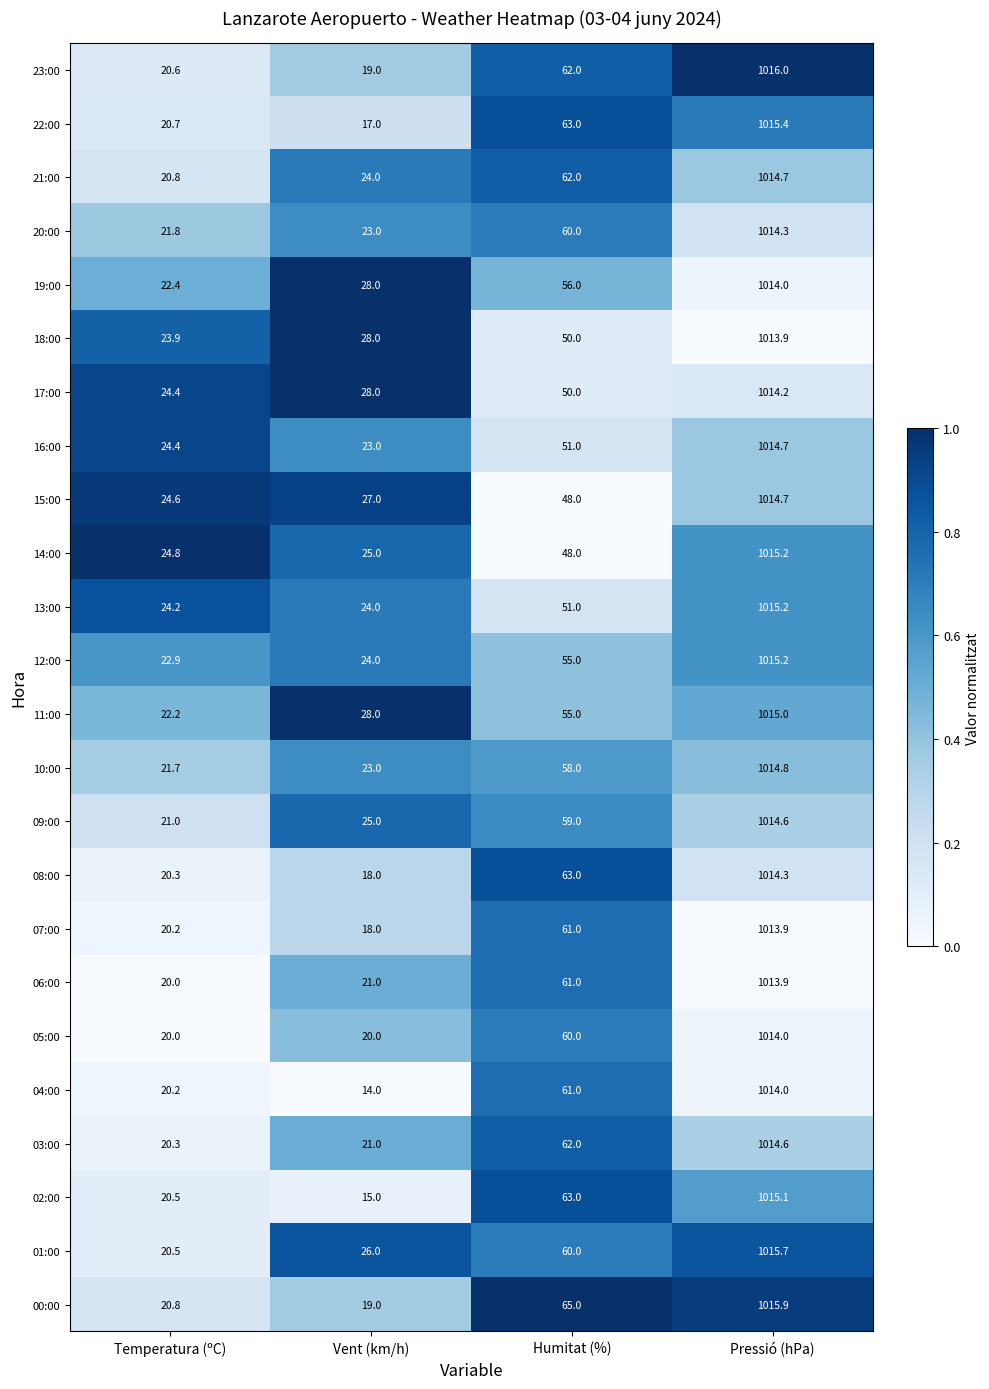

What is the sum of all 19:00 values?

1120.4